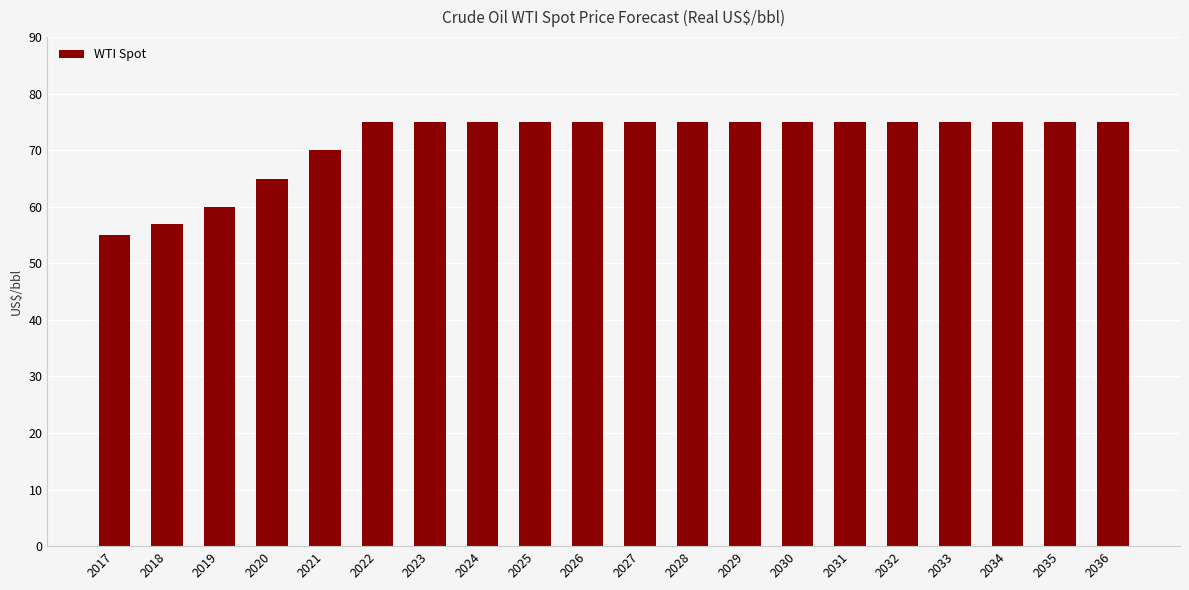

What is the minimum value shown in the chart?

55